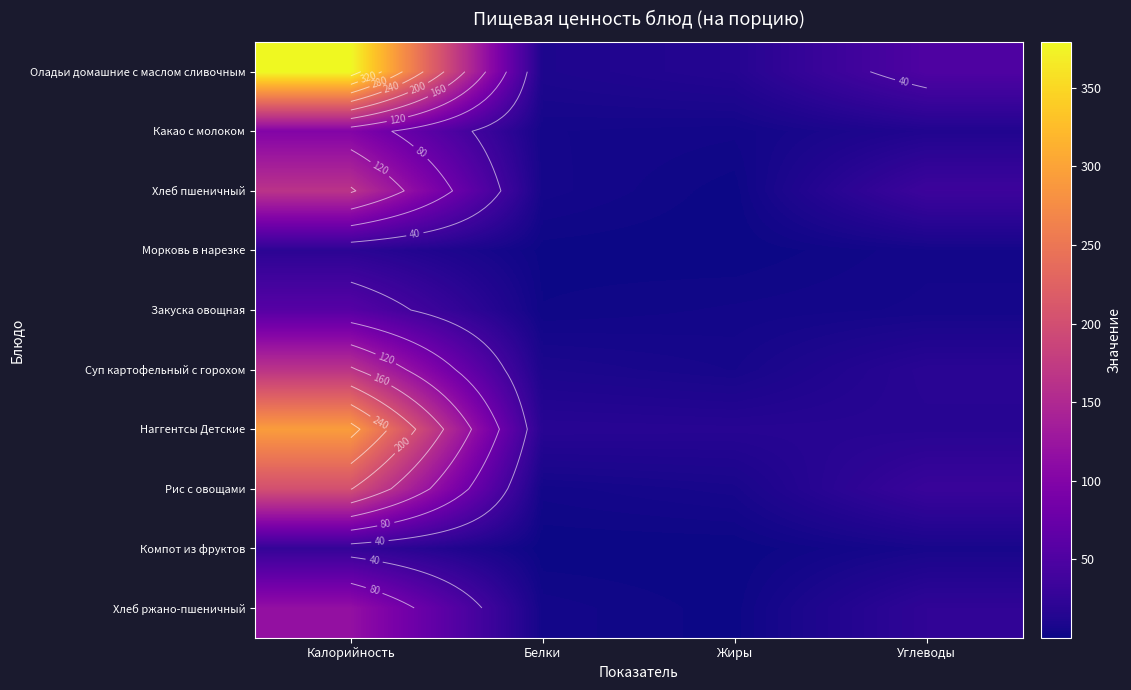

Rank the series by their maximum value, from lowest to highest.

Морковь в нарезке, Компот из фруктов, Закуска овощная, Какао с молоком, Хлеб ржано-пшеничный, Хлеб пшеничный, Суп картофельный с горохом, Рис с овощами, Наггентсы Детские, Оладьи домашние с маслом сливочным